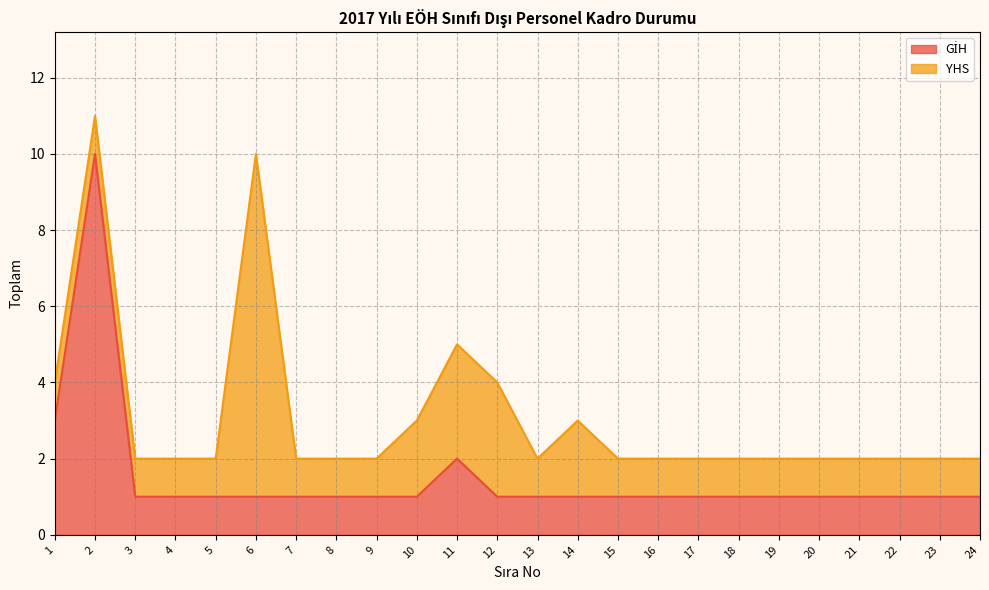

True or false: the data shows 1 at 11.

False